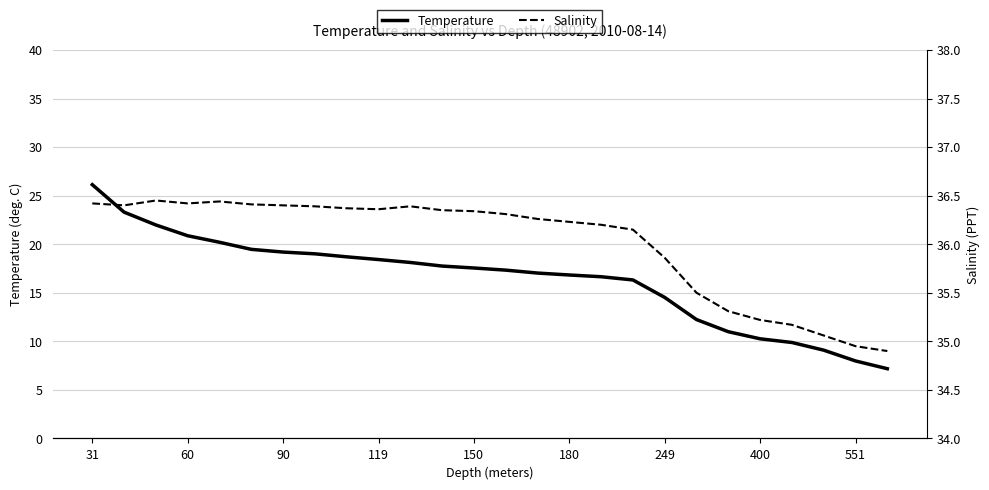

Which series has the largest range (max minus min)?

Temperature